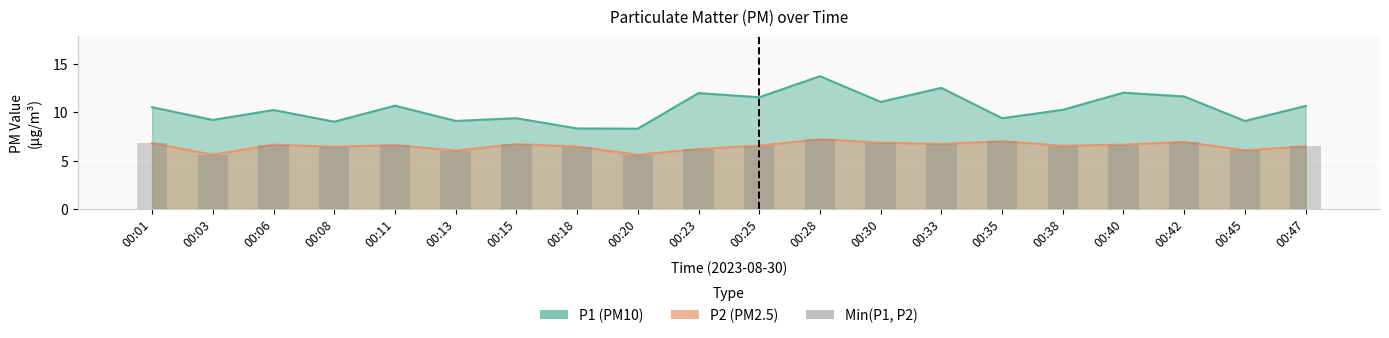

What is the smallest value displayed?

5.6